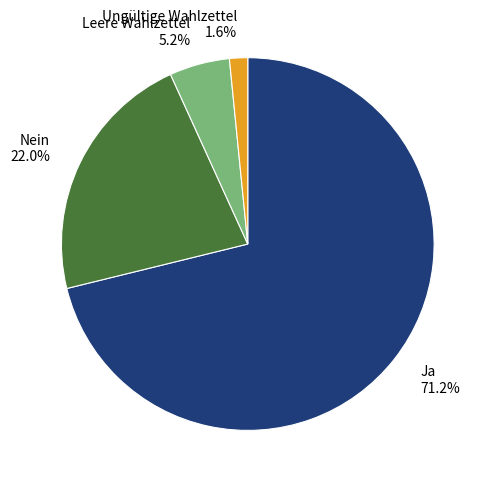

What percentage is the Nein slice, to the nearest percent?

22%